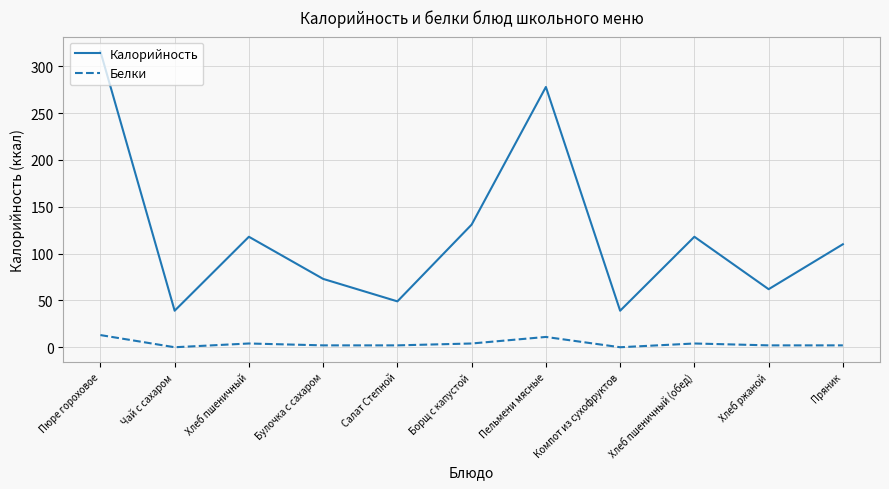

What is the sum of the Калорийность values at Чай с сахаром and Борщ с капустой?

170